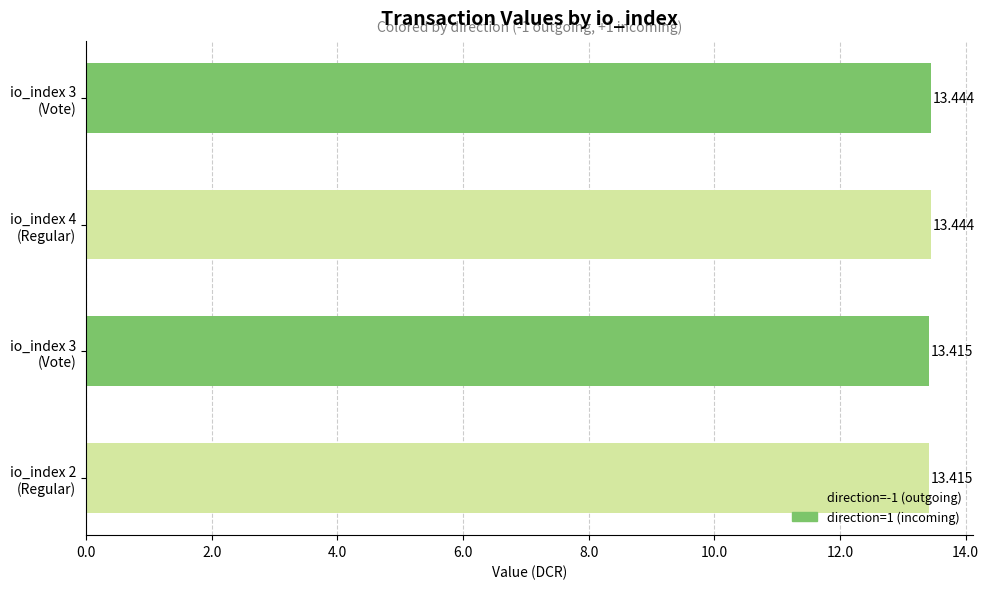

What is the smallest value displayed?

13.4